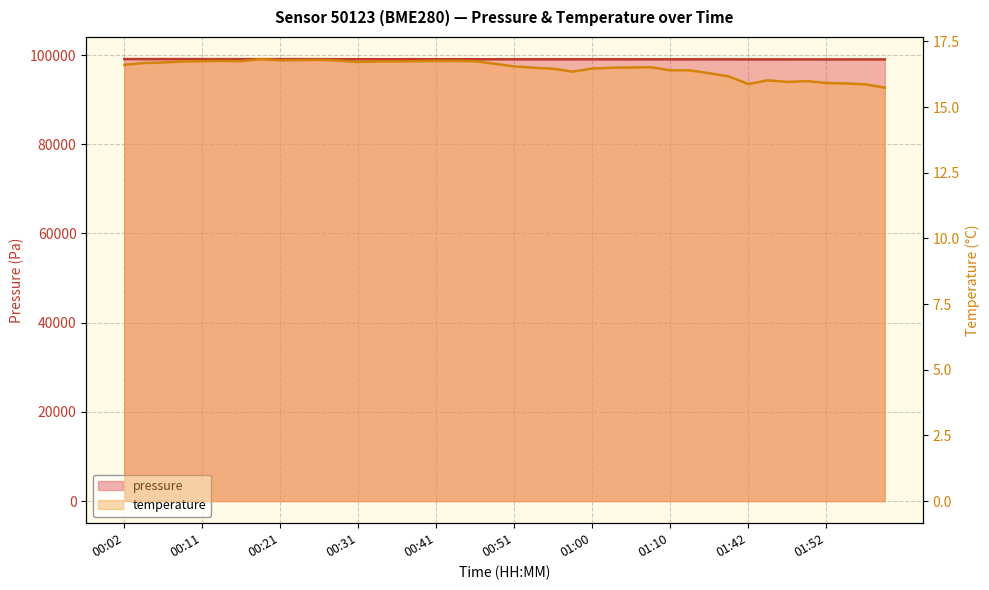

What is the label of the 28th point from the left?

01:08